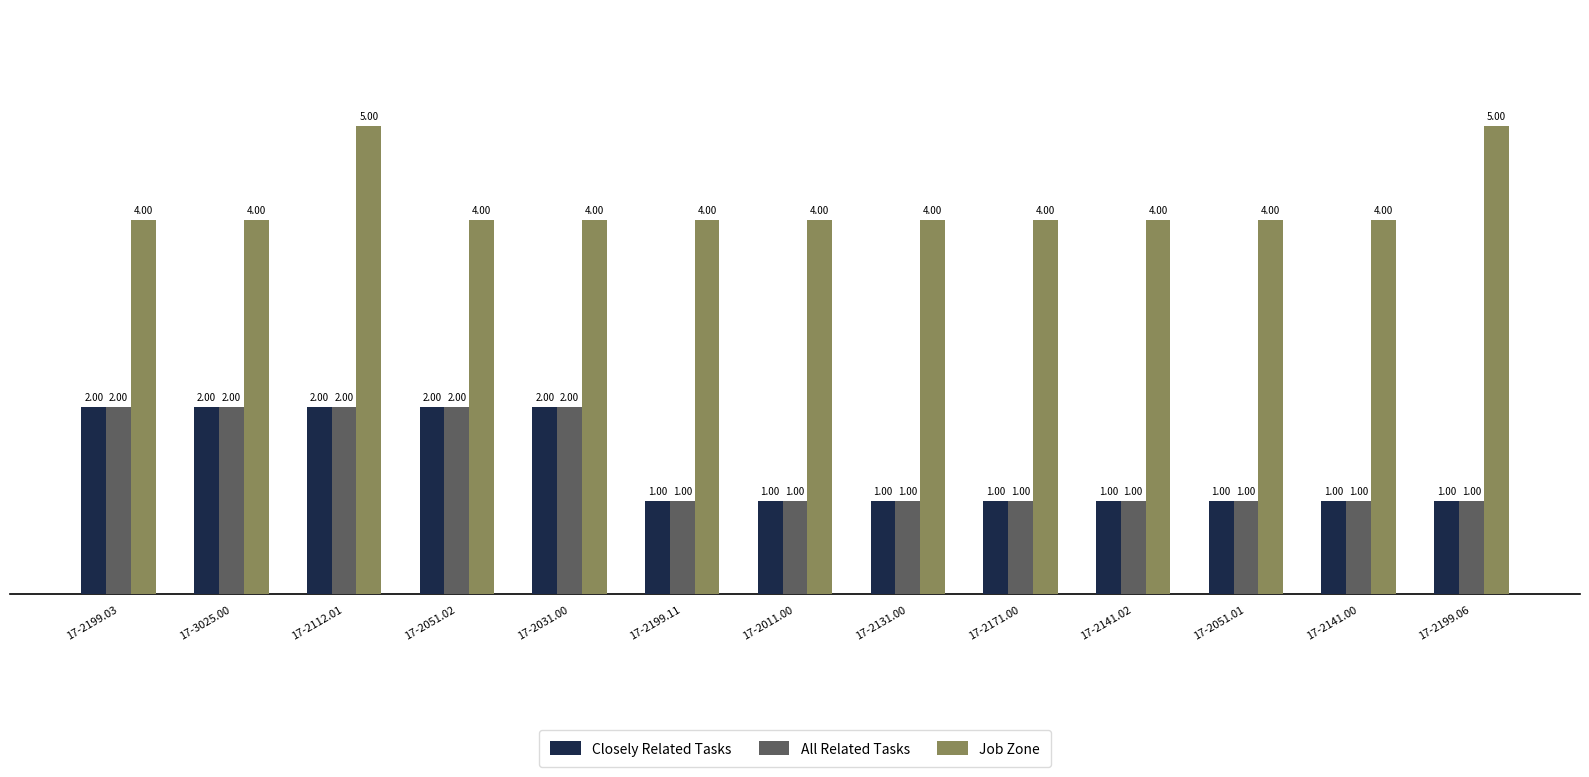

What is the difference between the Job Zone values at 17-2199.06 and 17-2051.01?

1